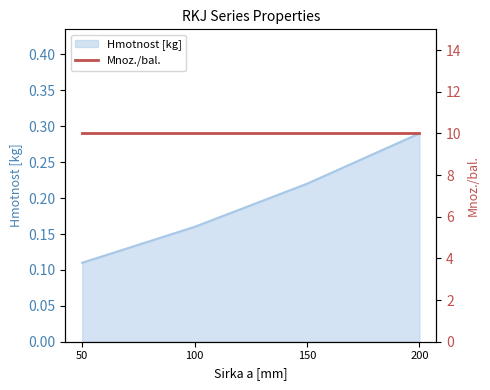

What is the value of the 1st point from the left?

0.1